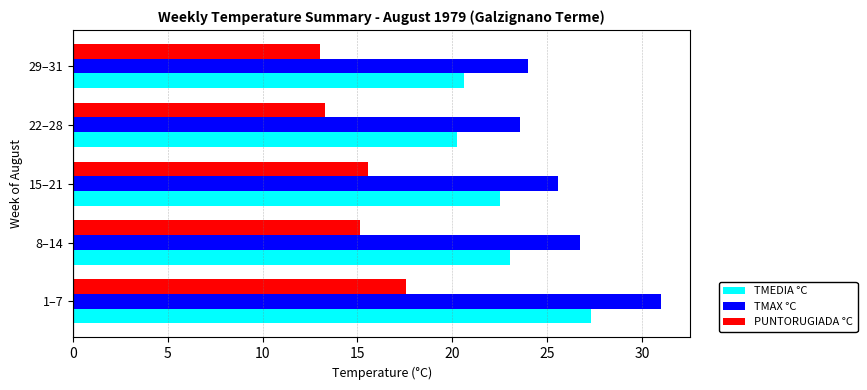

At which category is the sum across all series the highest?

1–7